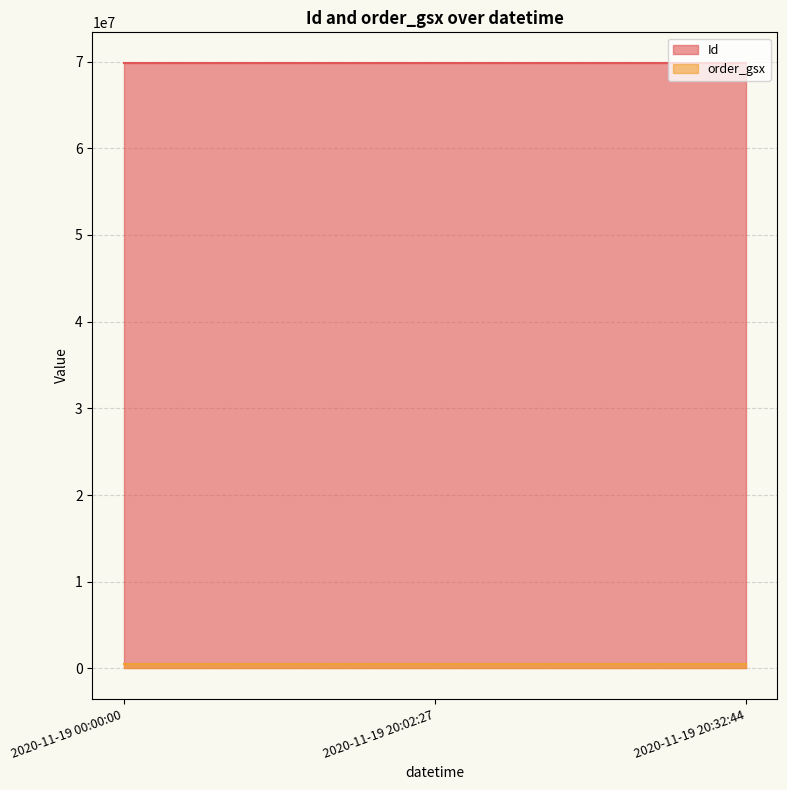

At which label does Id first exceed 69873325?

2020-11-19 20:32:44